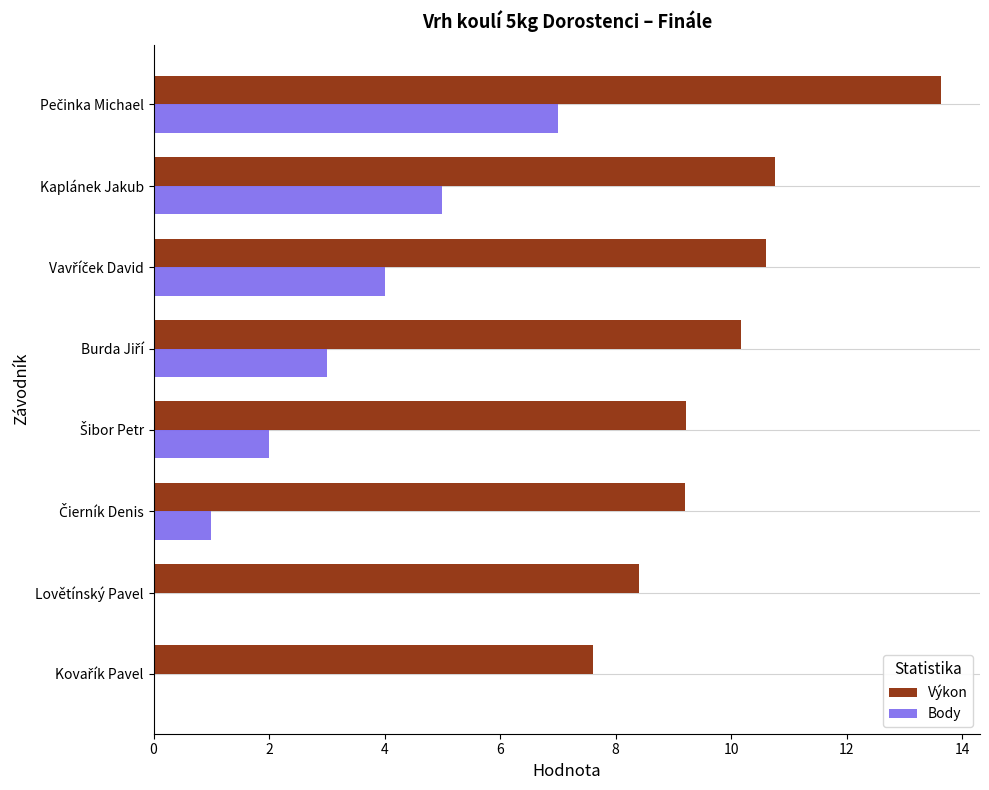

True or false: Body has a value of 0.0 at Lovětínský Pavel.

True